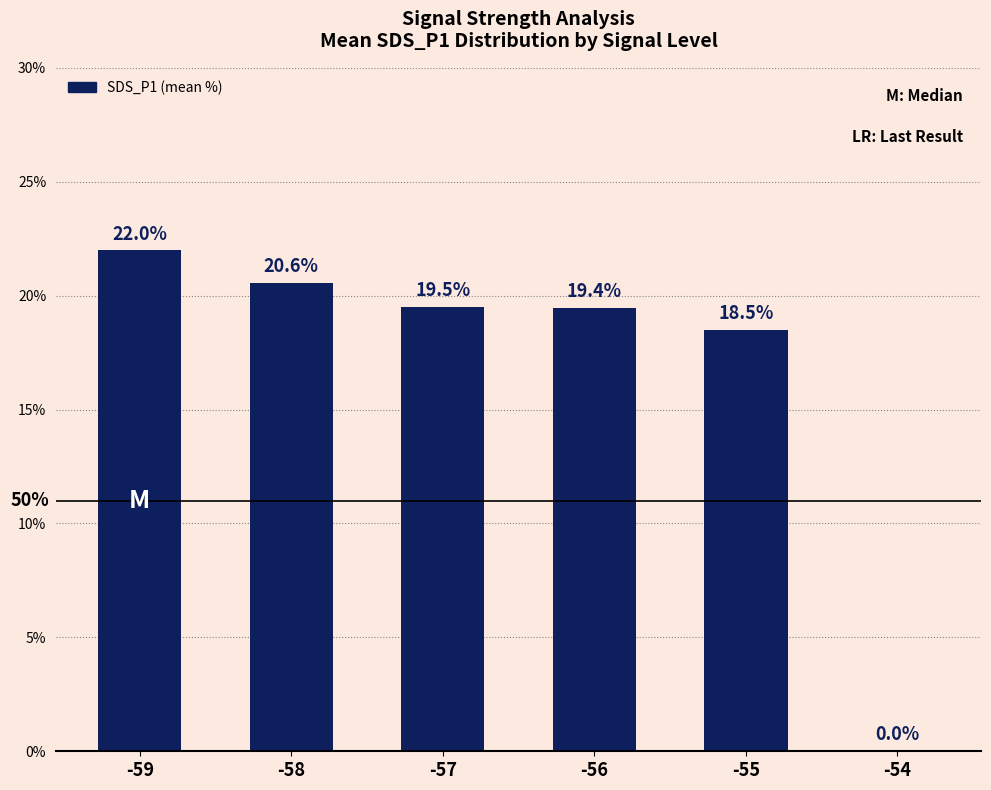

Reading right to left, transcribe all the data shown in this chart.

0.0	18.5	19.4	19.5	20.6	22.0